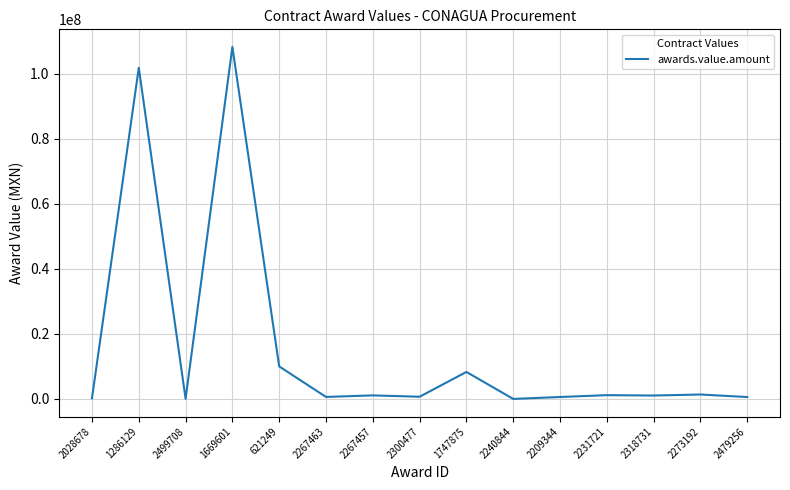

What is the ratio of the value at 2273192 to the value at 1747875?

0.2